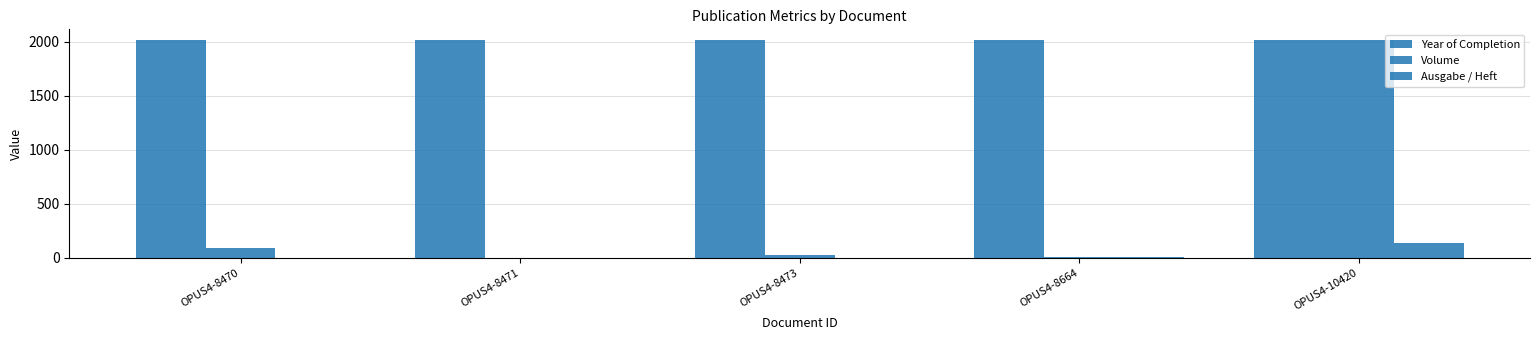

At which category does the chart reach its minimum across all series?

OPUS4-8471